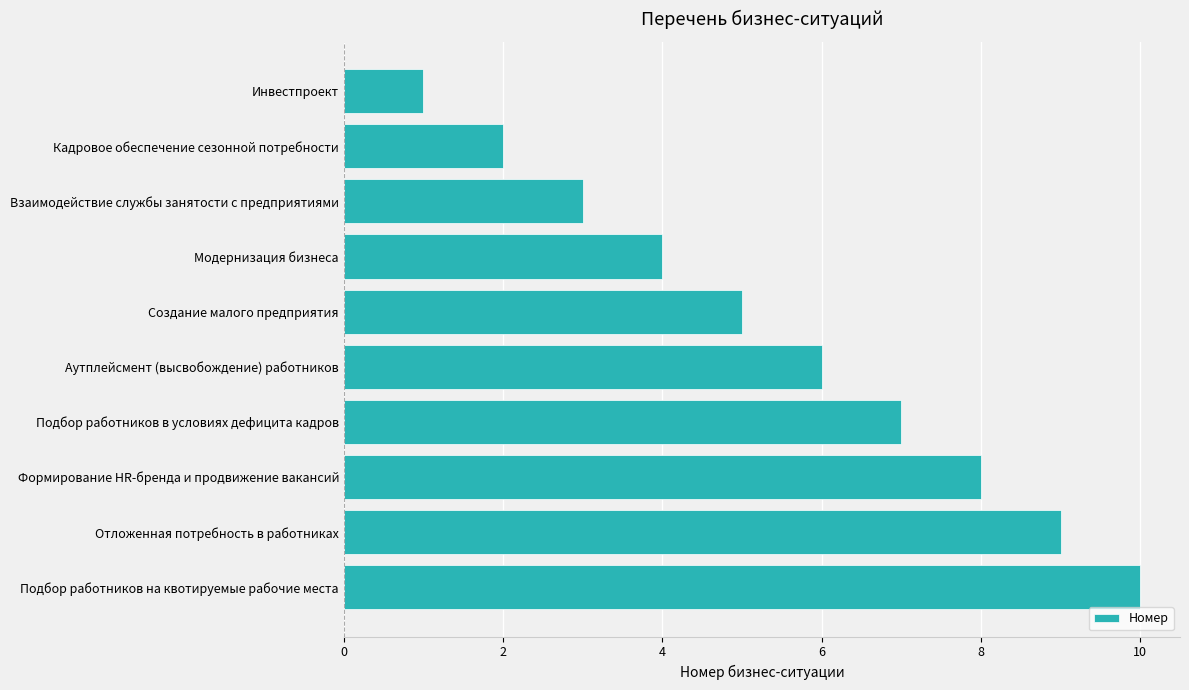

What is the average value?

6